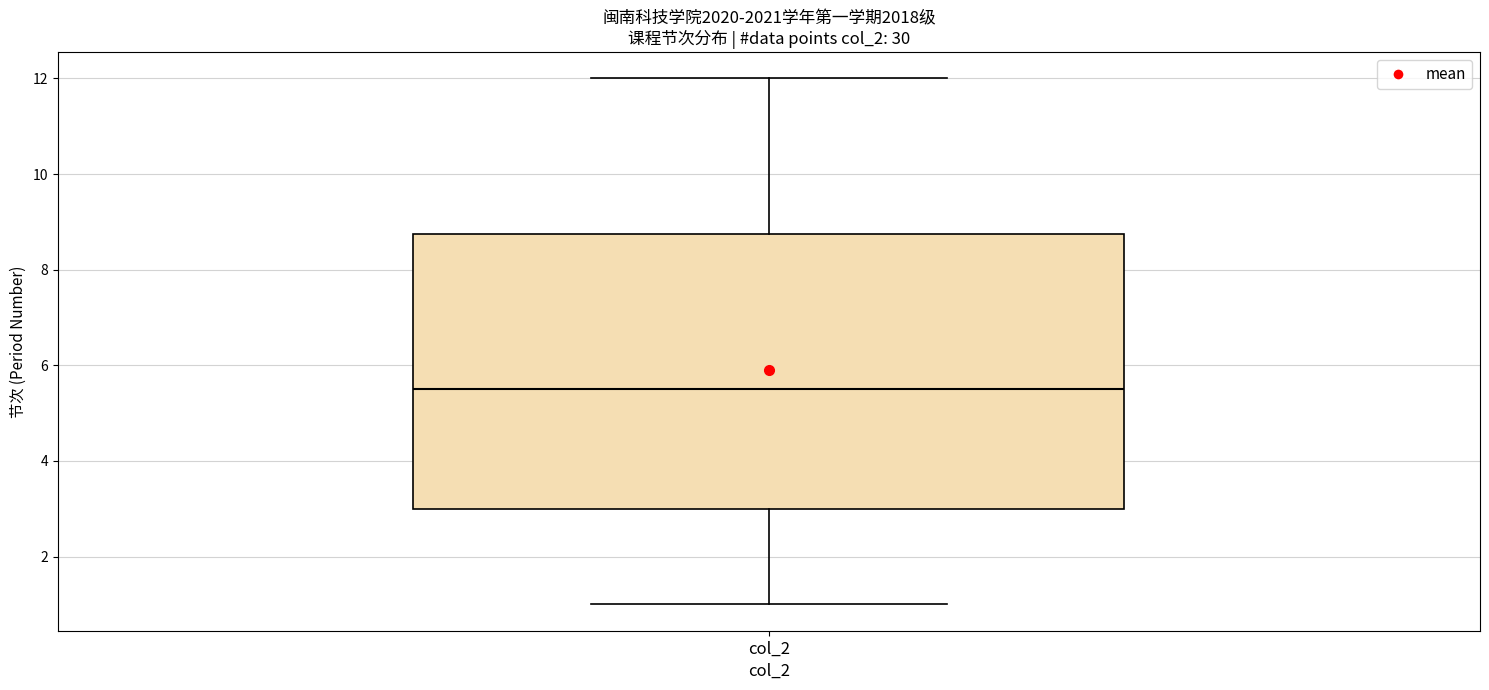

Transcribe this box plot: give where the median line is, the range the box spans, and where the two whiskers end, as read against the y-axis. The values are not printed on the chart, so give them approximately, as read against the axis.

median 5.6, box 3.0 to 8.8, whiskers 1.0 to 12.0